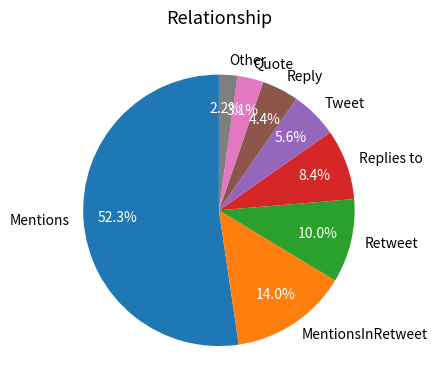

What percentage do MentionsInRetweet and Retweet together represent?

24.0%